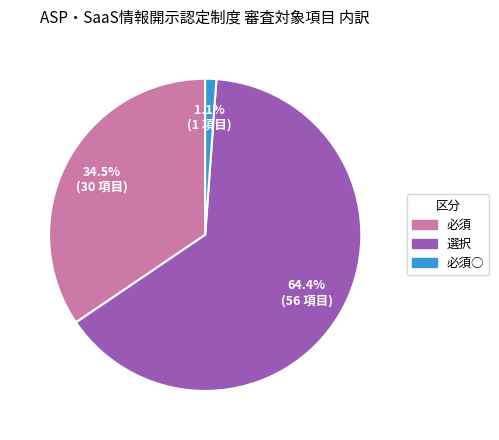

Is there a majority slice in this chart?

Yes